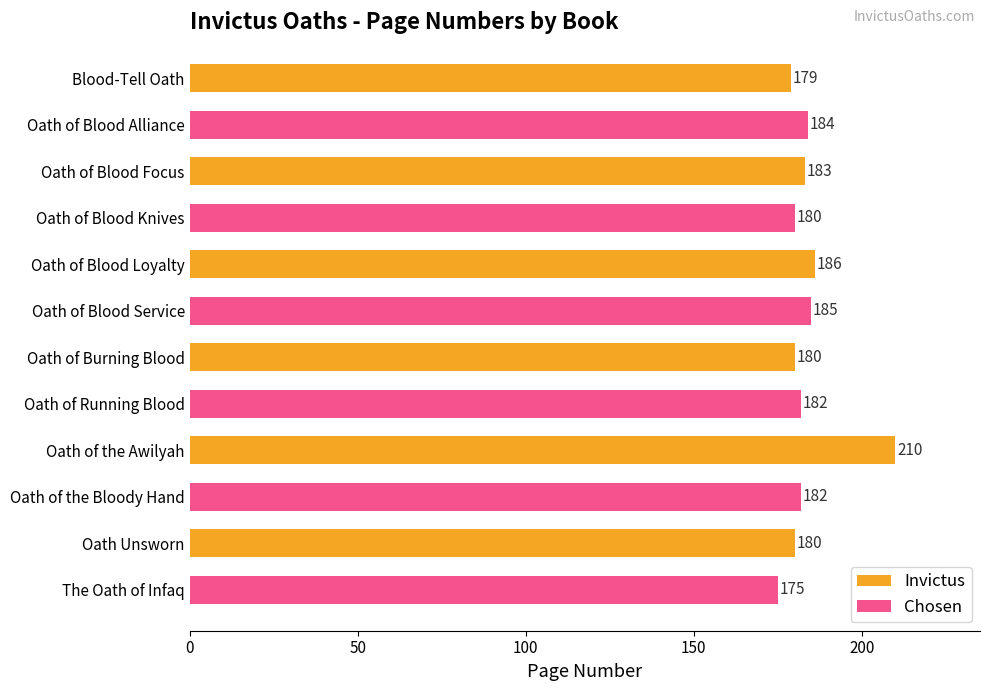

What is the approximate value of Invictus at Oath of Blood Focus, to the nearest 10?

180